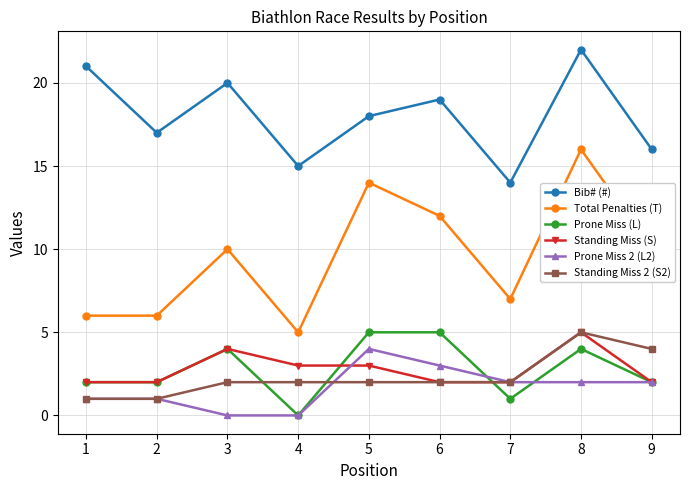

At which category does Prone Miss (L) reach its first local peak?

3